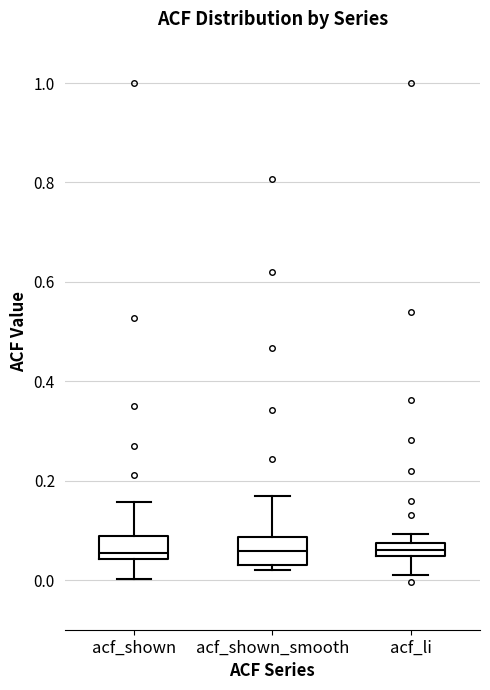

Where is the lower edge of the box for acf_li on the y-axis? The values are not printed on the chart, so give them approximately, as read against the axis.

0.04